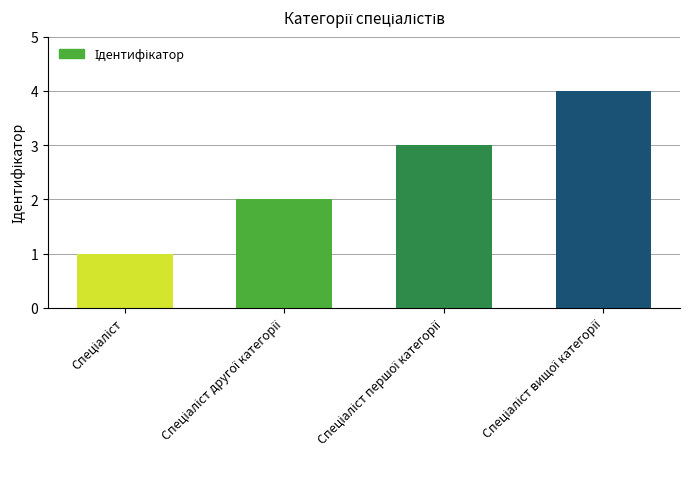

How many data points are less than 3?

2